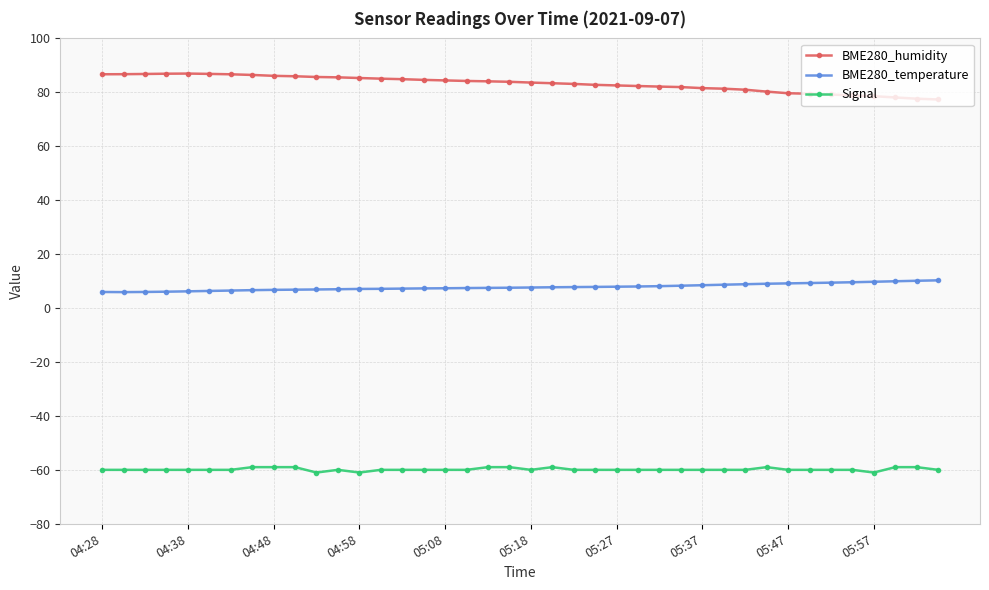

True or false: Signal and BME280_temperature intersect in this chart.

False